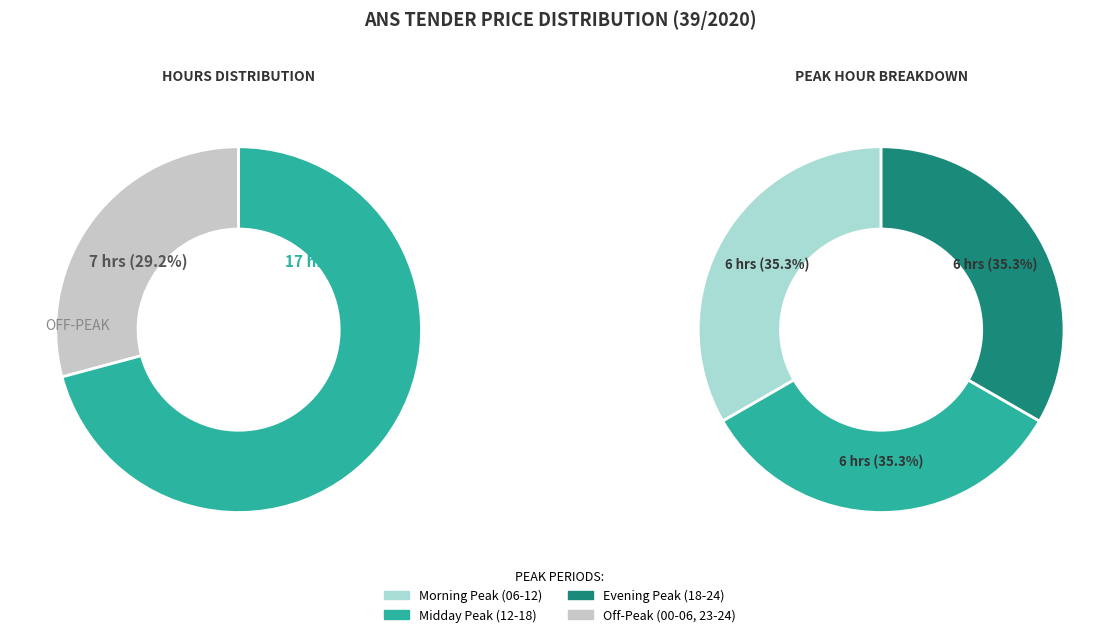

Does 10 - 11 represent more than half of the total?

No